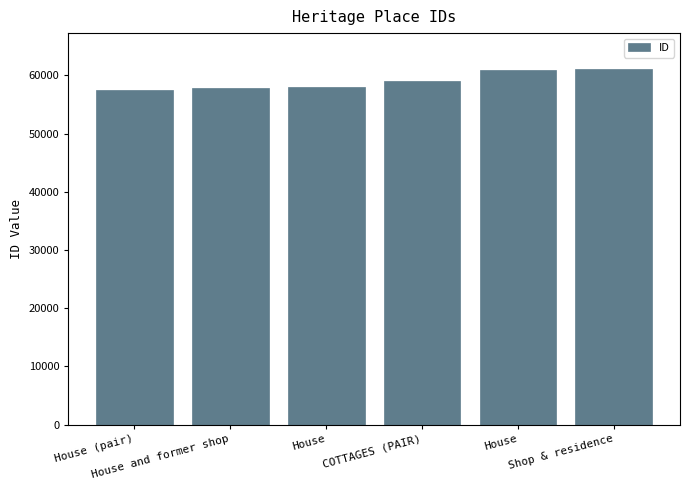

What is the change in value from House and former shop to House?

+3152